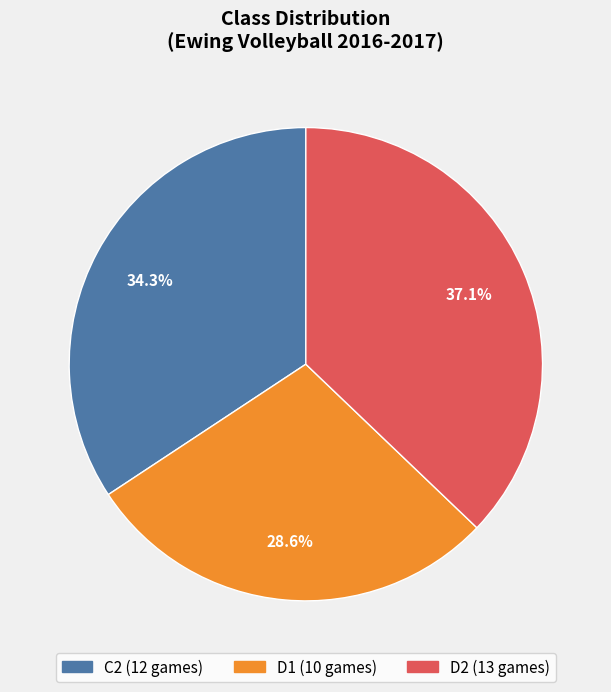

Does C2 represent more than half of the total?

No